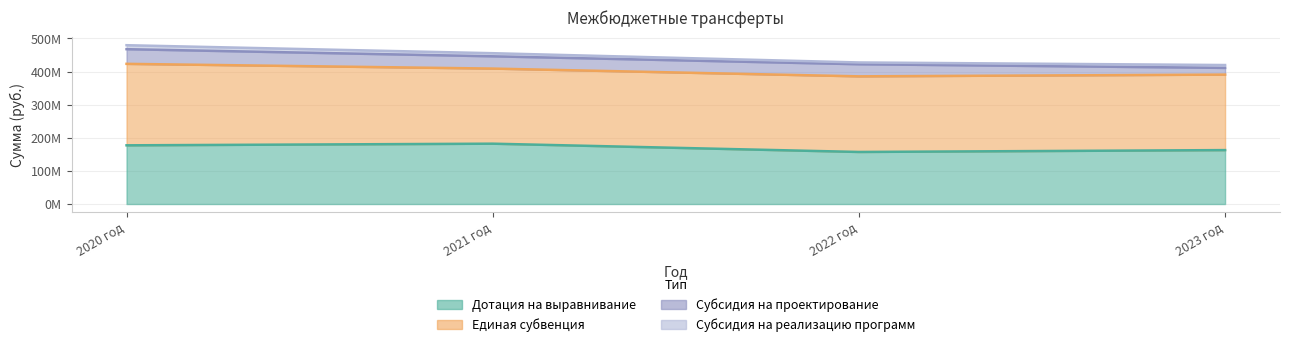

True or false: Единая субвенция and Дотация на выравнивание cross at least once.

False